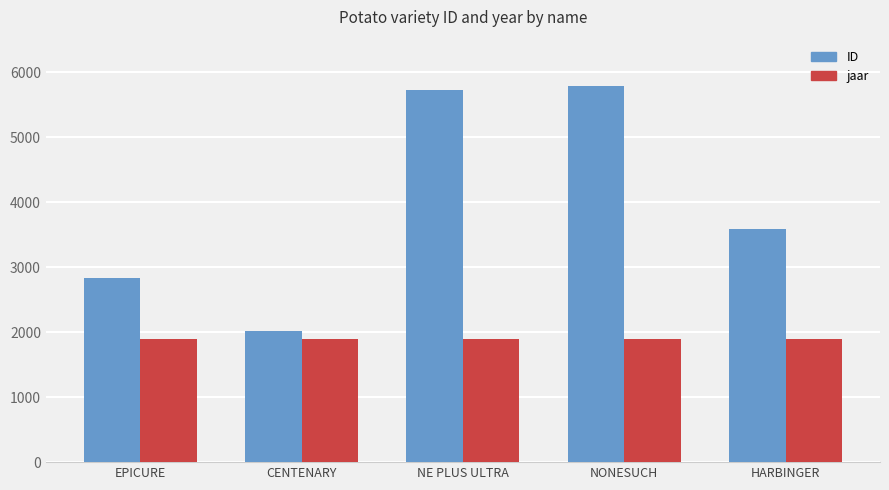

How many bars are there in each group?

2